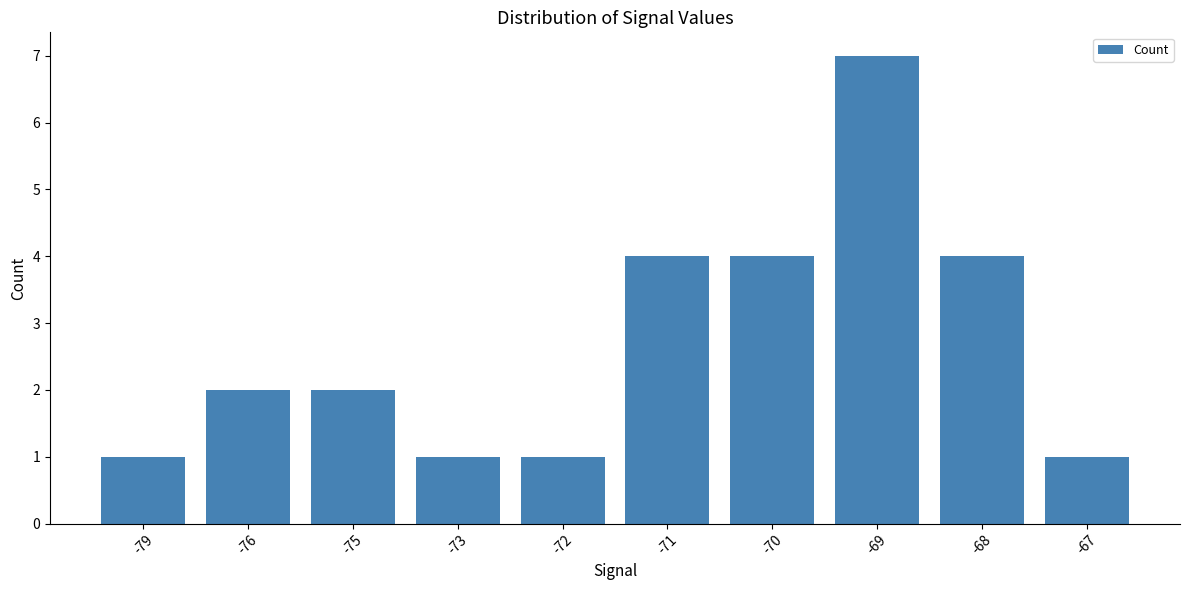

Reading left to right, list all the values displayed in this chart.

-79=1	-76=2	-75=2	-73=1	-72=1	-71=4	-70=4	-69=7	-68=4	-67=1